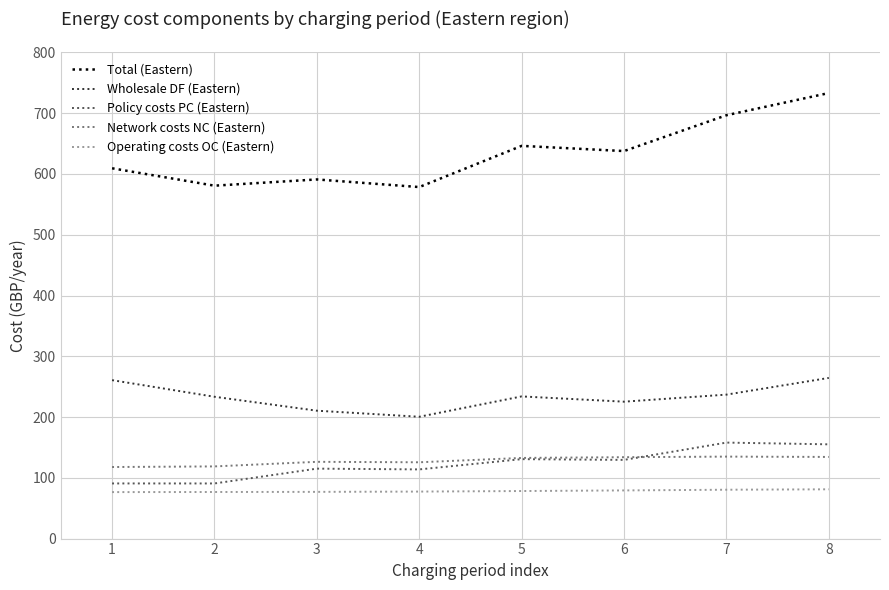

Which series has the largest range (max minus min)?

Total (Eastern)